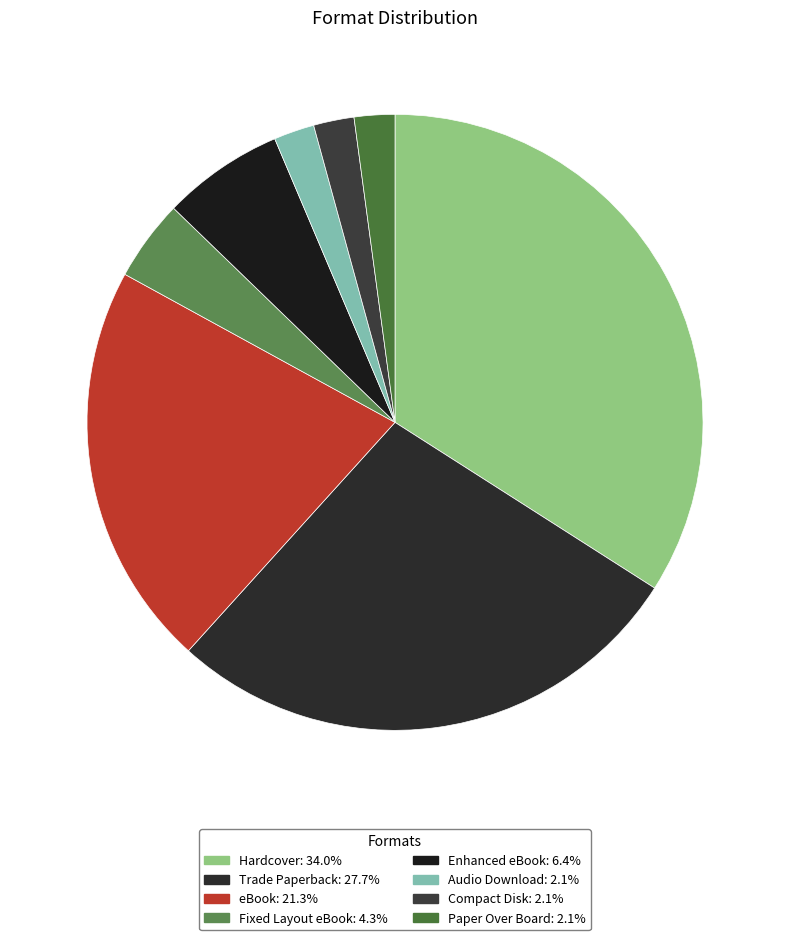

Does Paper Over Board represent more than half of the total?

No